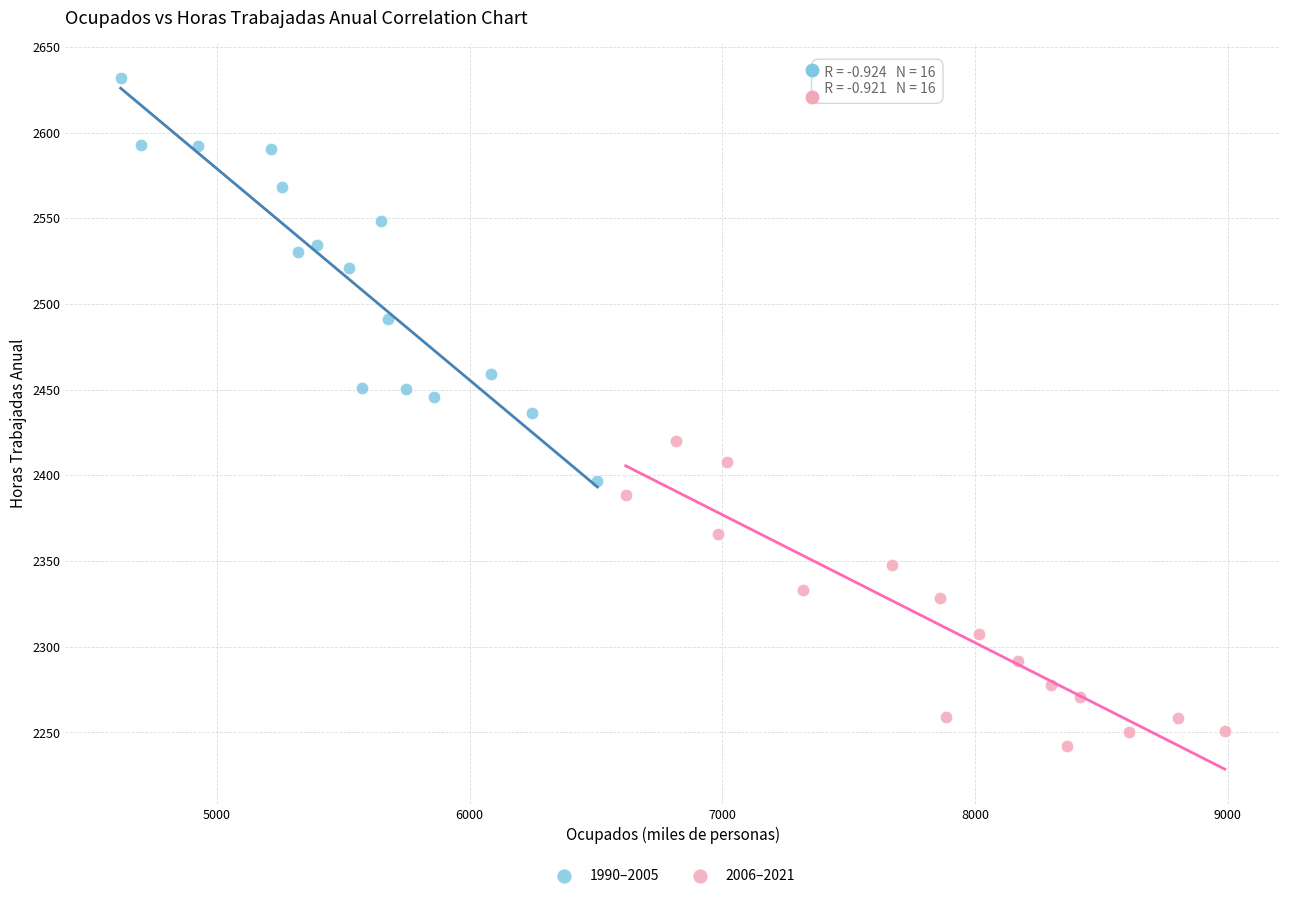

What are all the series names shown in the legend?

1990–2005, 2006–2021